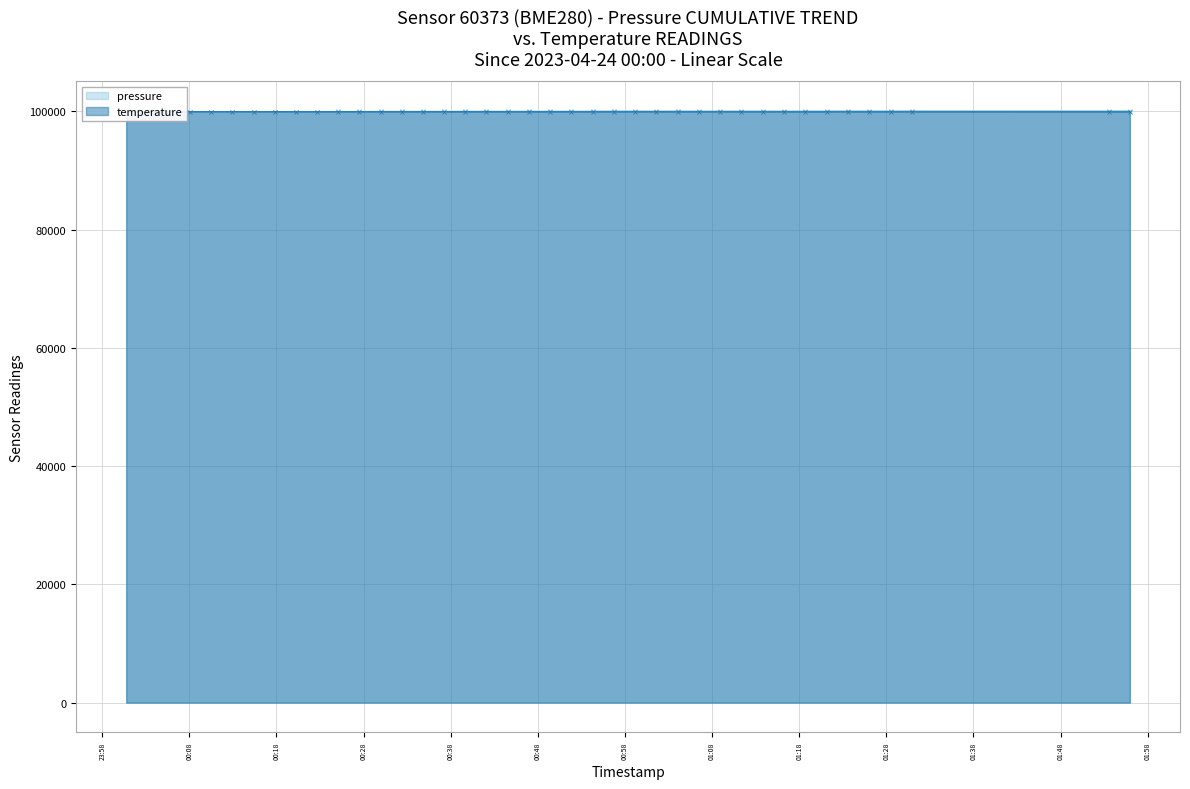

The temperature series shows 61645.0 at 16. True or false?

False